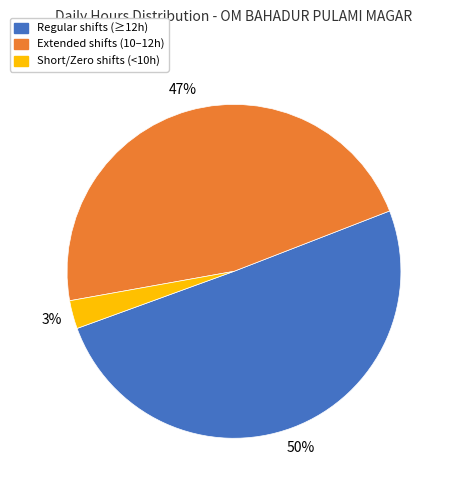

To the nearest percent, what is the average slice percentage?

33%